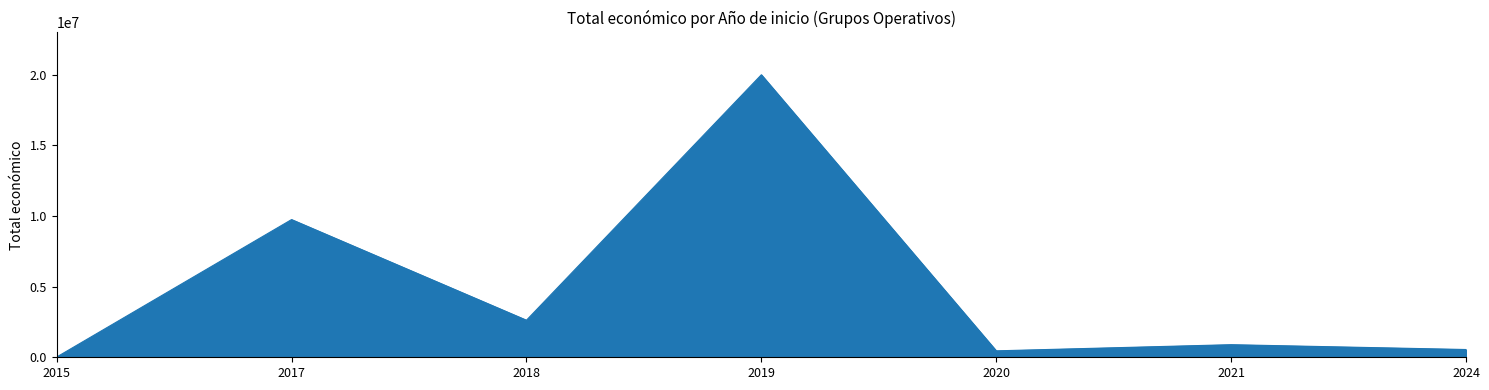

What is the change in value from 2019 to 2024?

-19443007